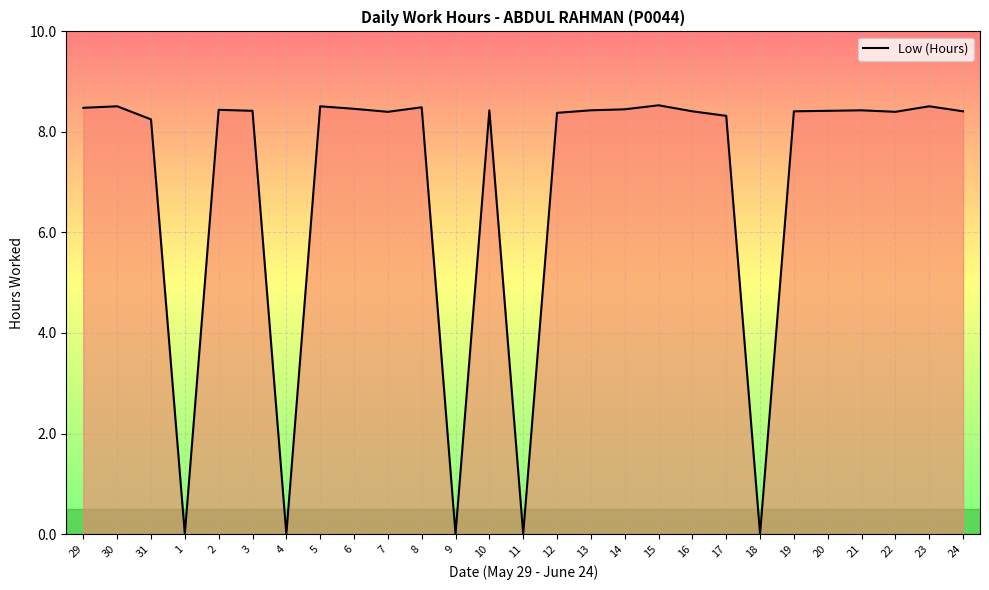

At which label does the data first exceed 8?

29